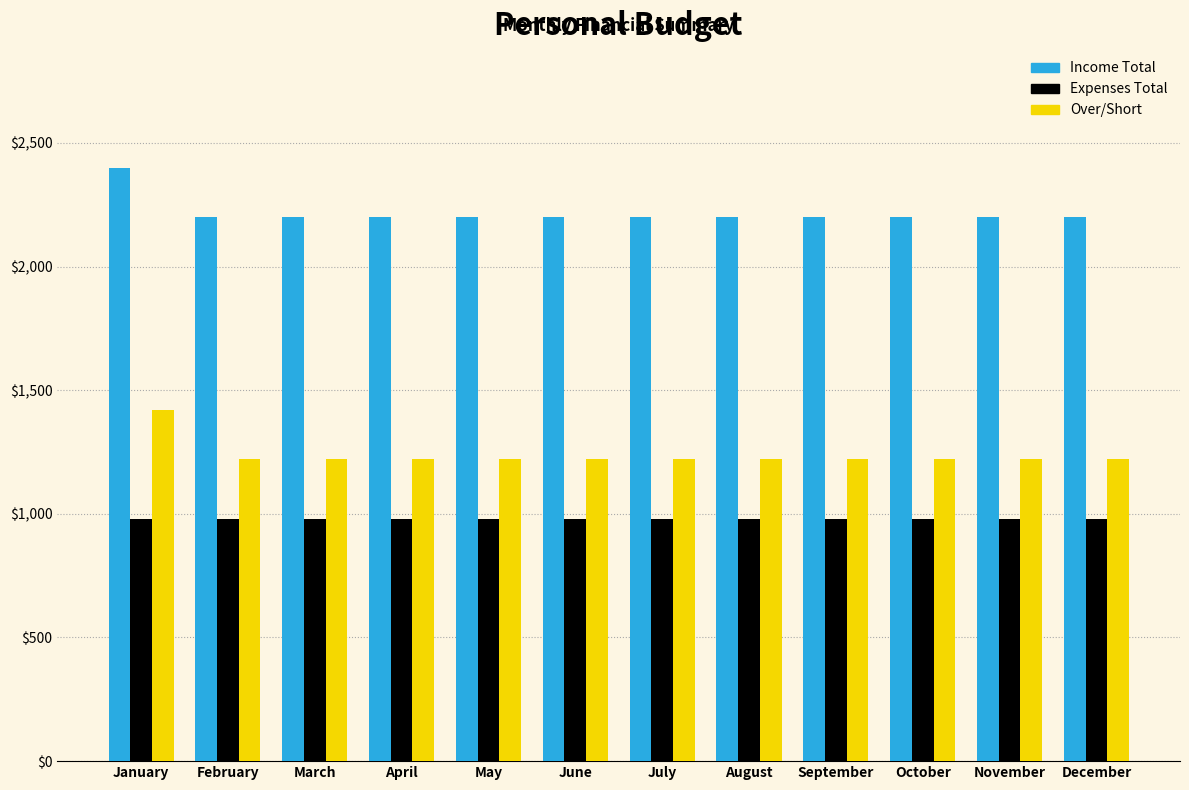

Rank the series at September from highest to lowest value.

Income Total, Over/Short, Expenses Total